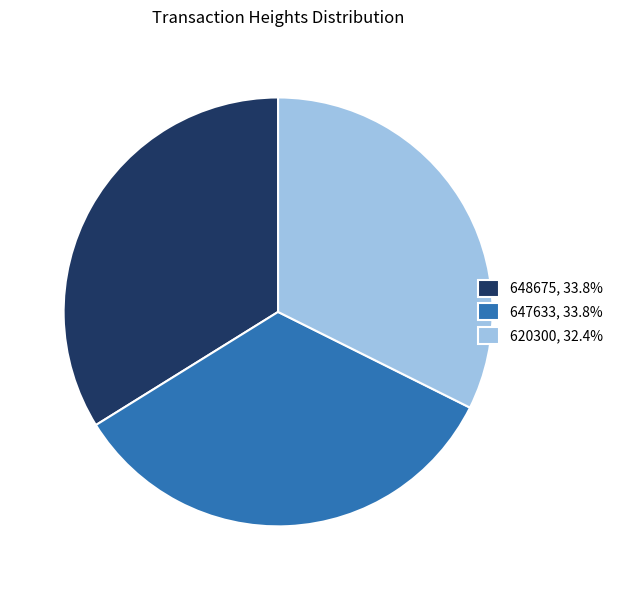

What is the ratio of the value at 620300, 32.4% to the value at 647633, 33.8%?

1.0